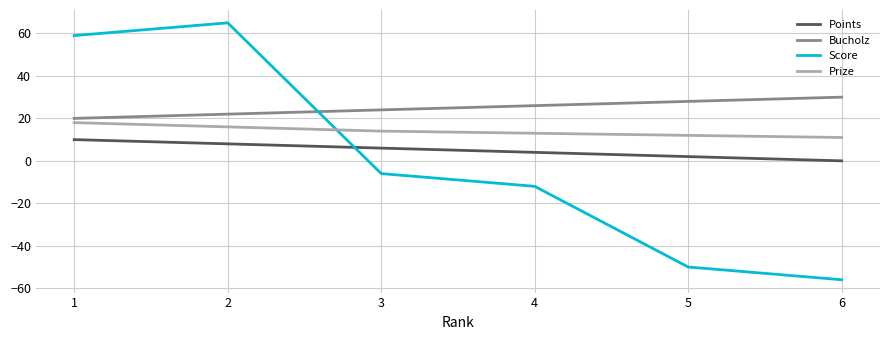

How many times do Points and Score cross each other?

1